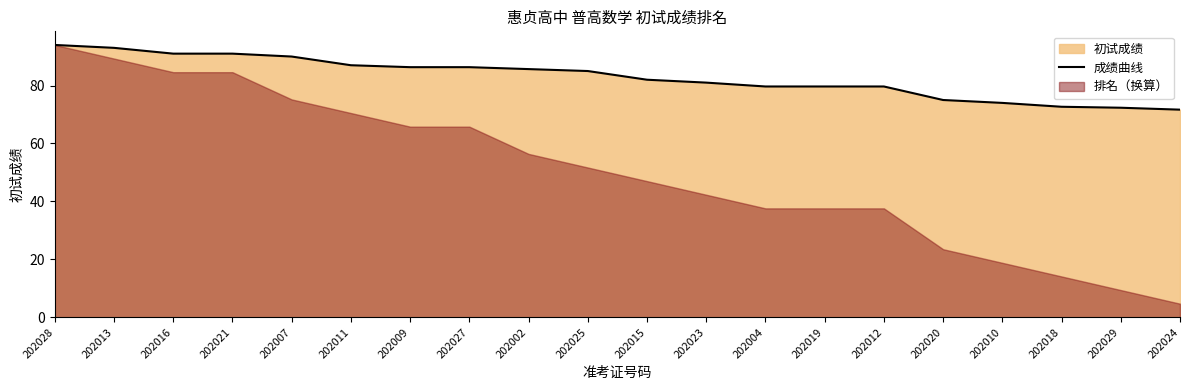

Rank the categories by value from lowest to highest.

202024, 202029, 202018, 202010, 202020, 202004, 202019, 202012, 202023, 202015, 202025, 202002, 202009, 202027, 202011, 202007, 202016, 202021, 202013, 202028